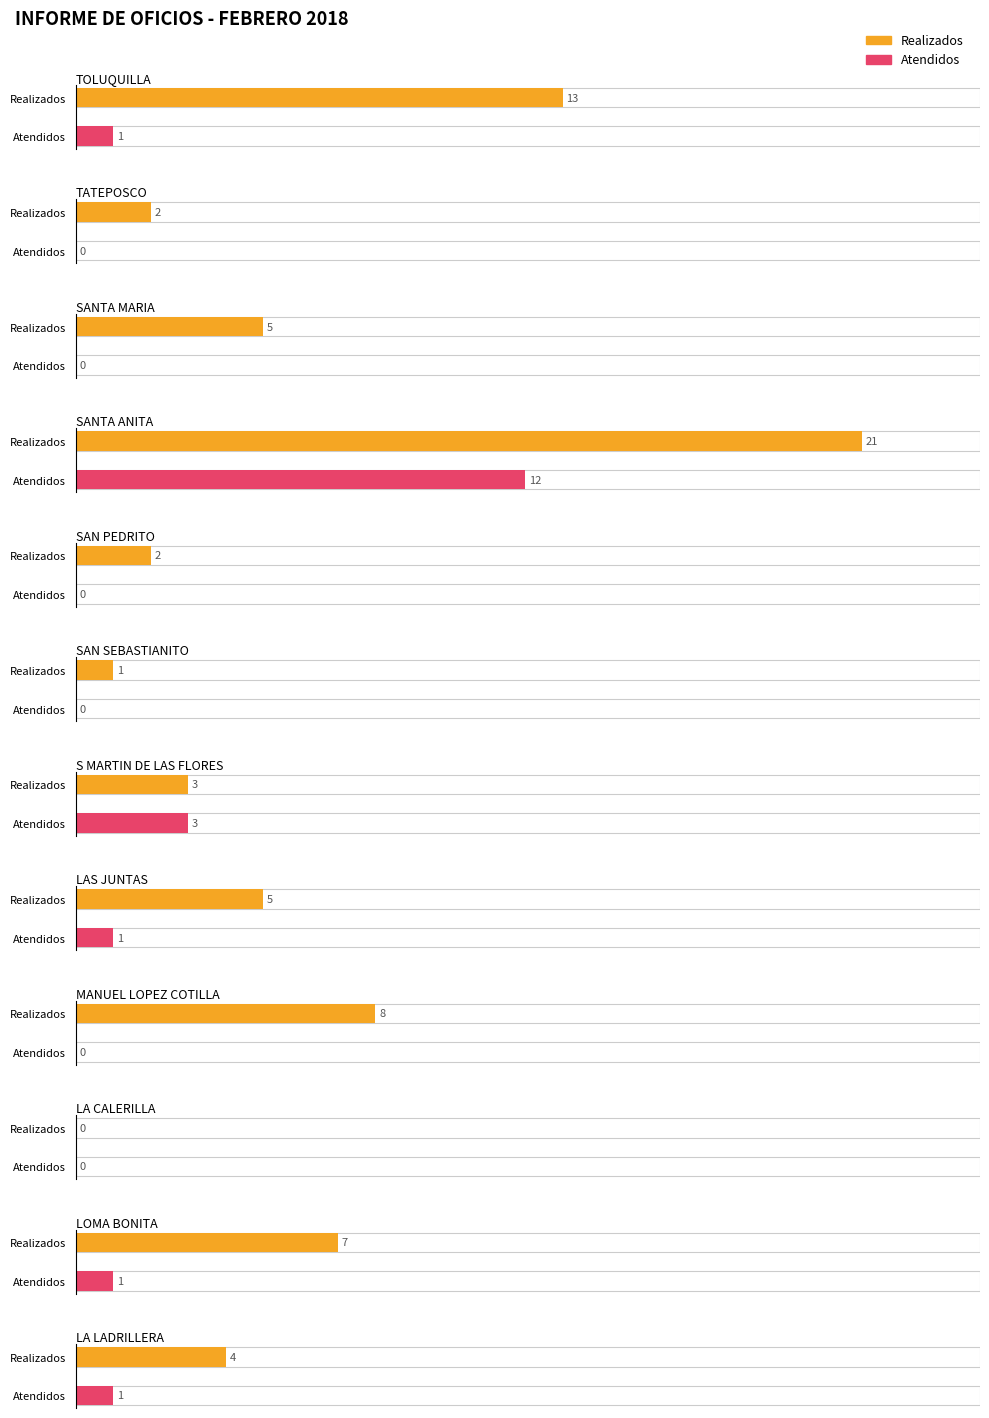

List the labels in order of Atendidos value, largest first.

SANTA ANITA, S MARTIN DE LAS FLORES, TOLUQUILLA, LAS JUNTAS, LOMA BONITA, LA LADRILLERA, TATEPOSCO, SANTA MARIA, SAN PEDRITO, SAN SEBASTIANITO, MANUEL LOPEZ COTILLA, LA CALERILLA